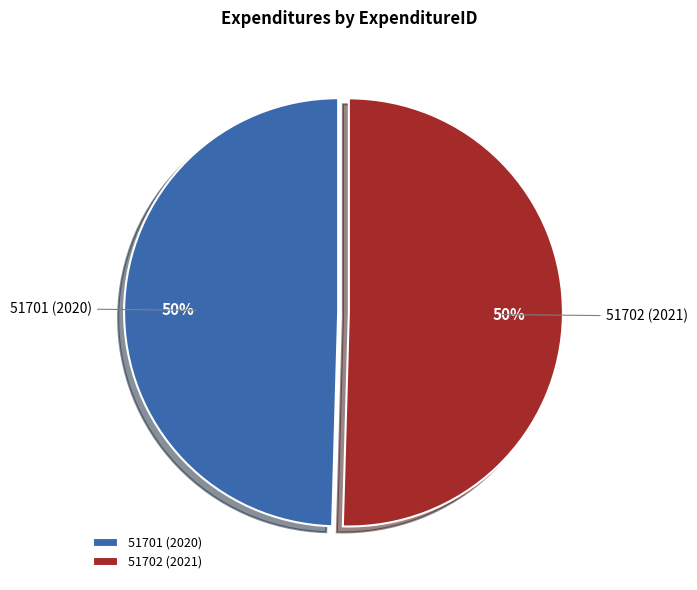

How many slices are in this pie chart?

2